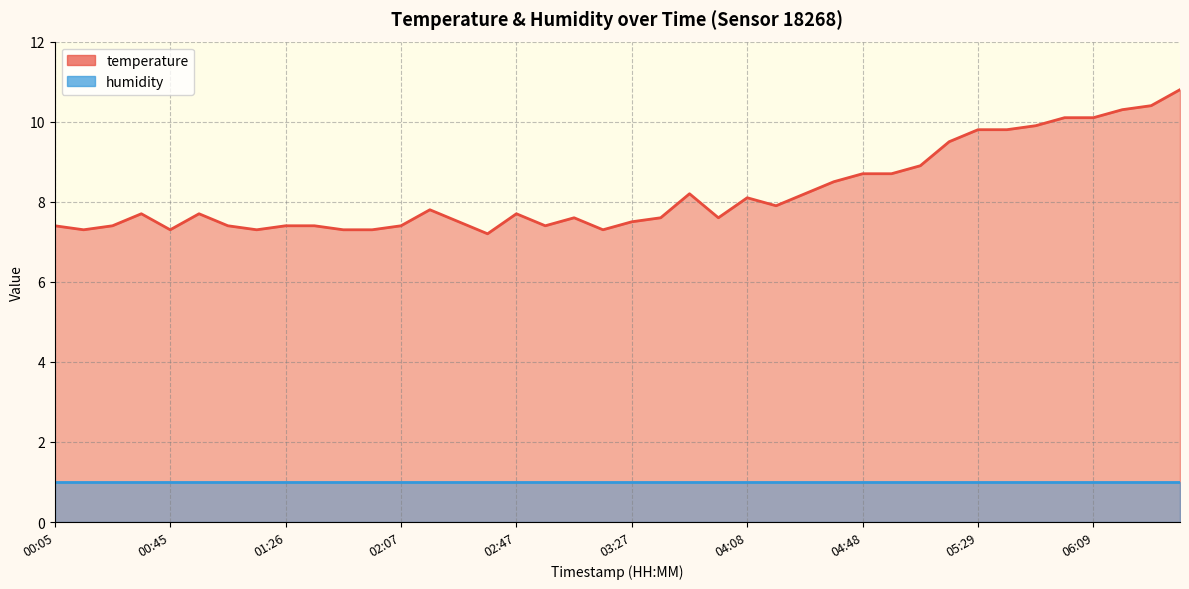

The chart shows a value of 17.6 at 06:29. True or false?

False